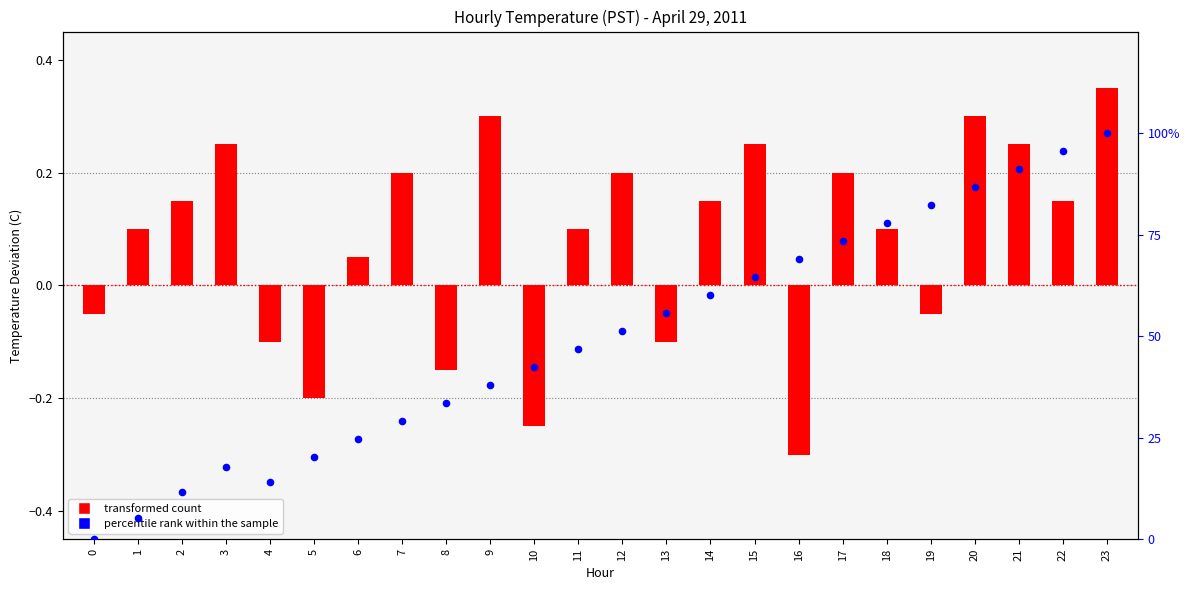

Which series contains the highest Y value?

percentile rank within the sample